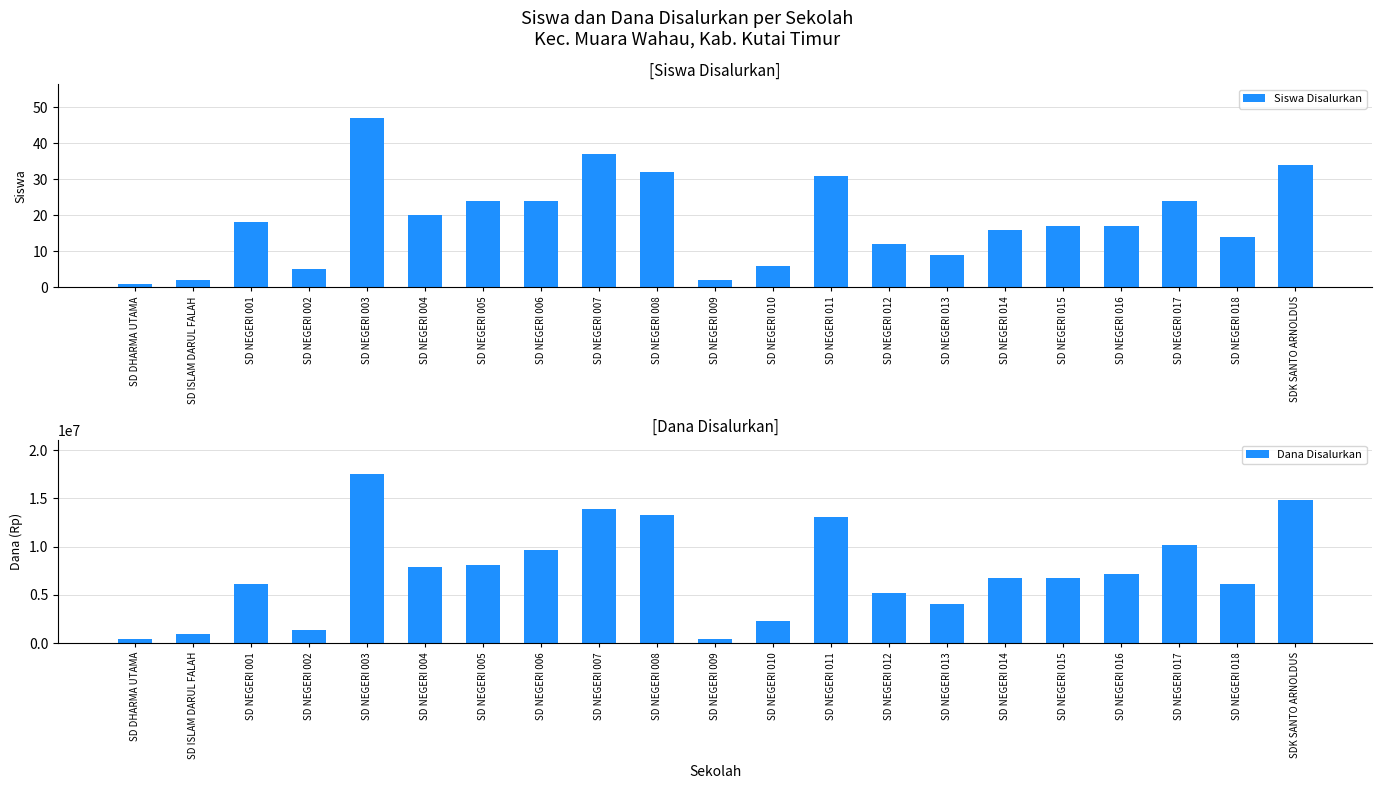

What is the value of the Siswa Disalurkan bar at the 19th from the left?

24